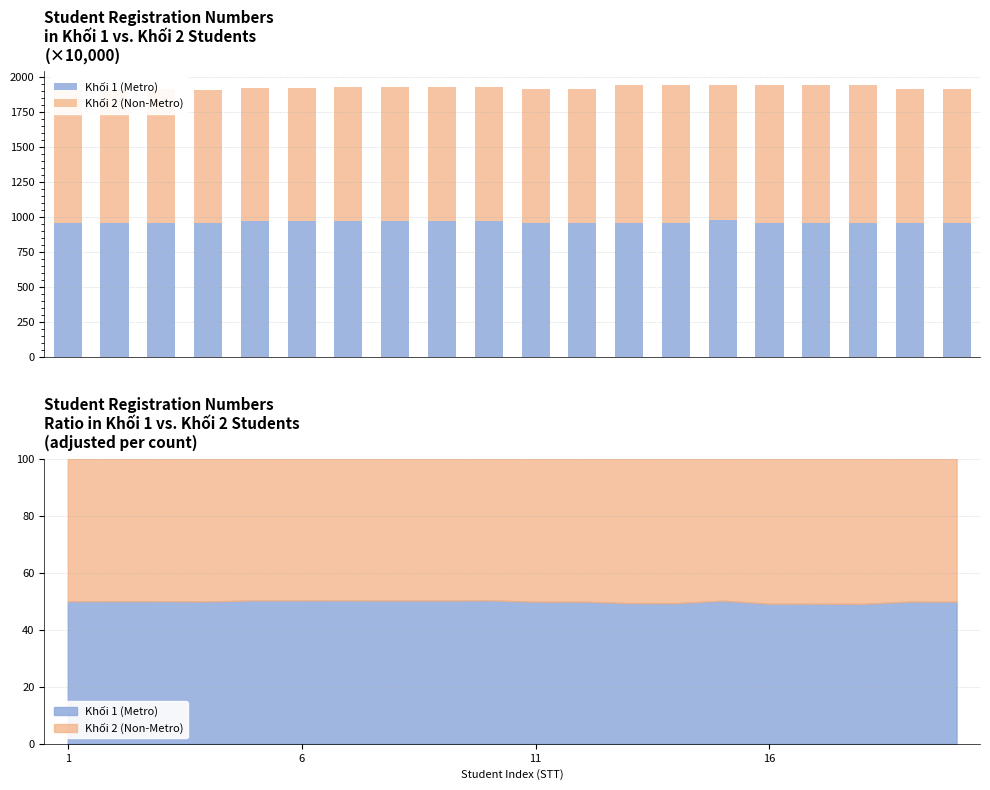

How many series are shown in this chart?

2